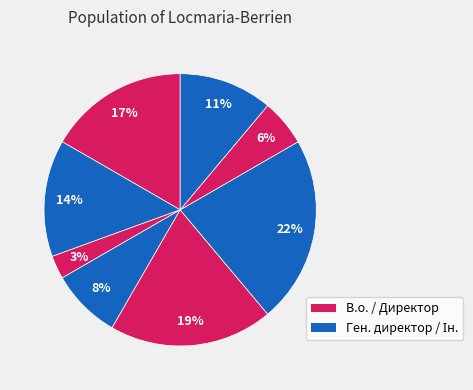

How many slices are in this pie chart?

8